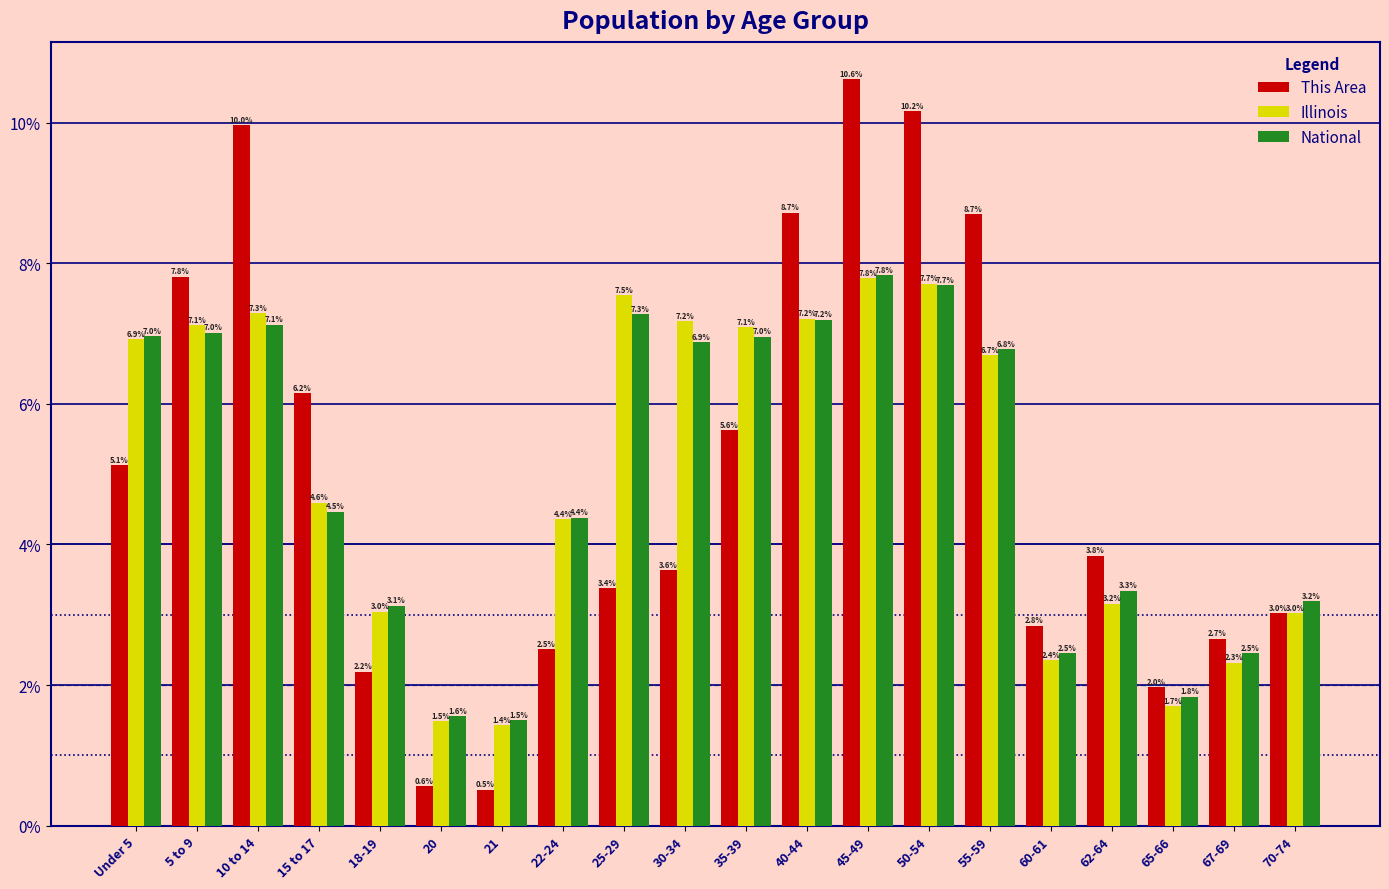

What is the value of the This Area bar at the 5th from the left?

2.2